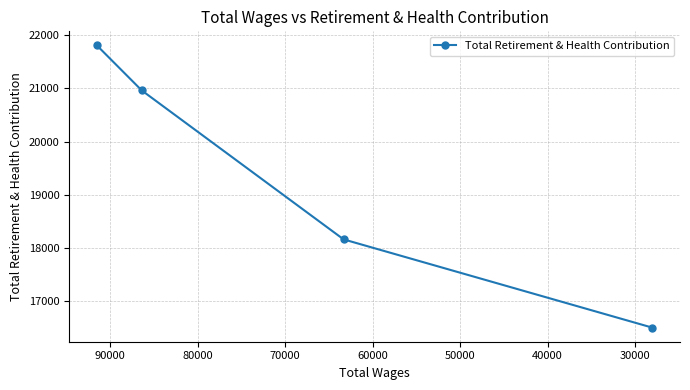

How many lines are shown in the chart?

1